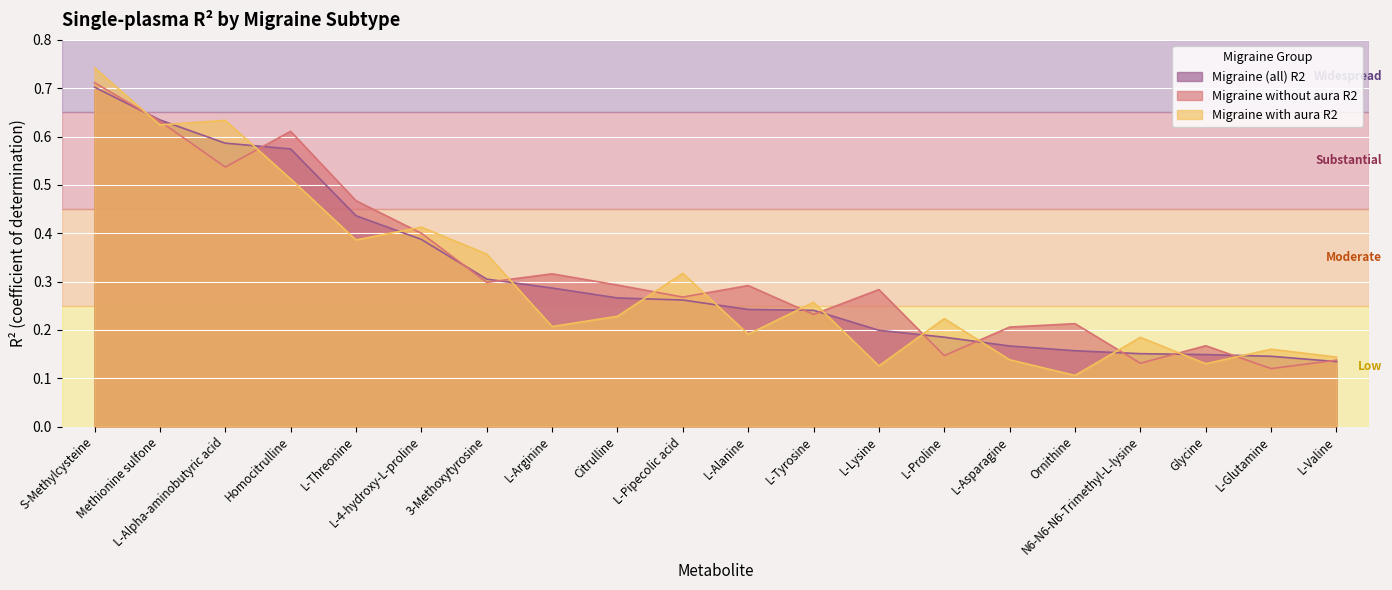

How many series are shown in this chart?

3